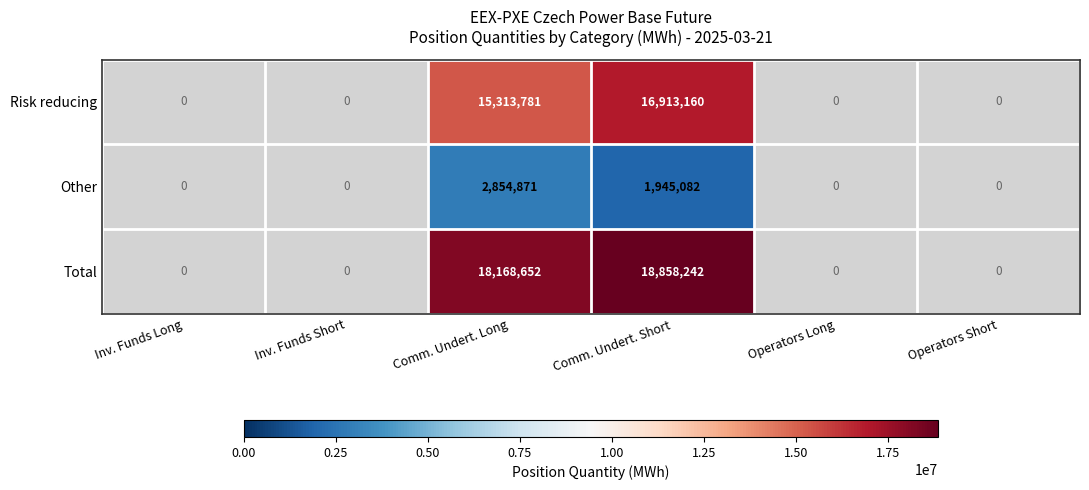

The value of Risk reducing at Comm. Undert. Long is 8941209. True or false?

False